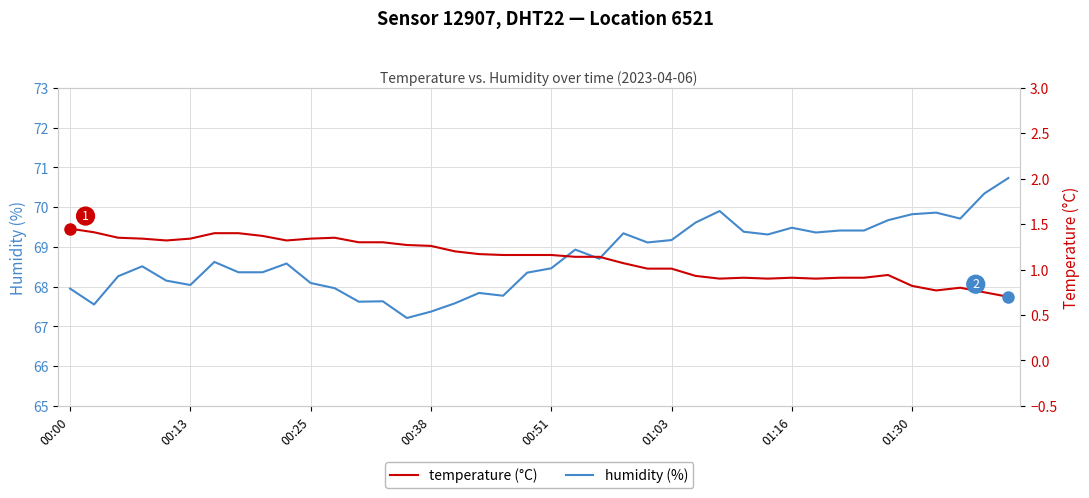

True or false: humidity has a value of 103.6 at 00:00.

False